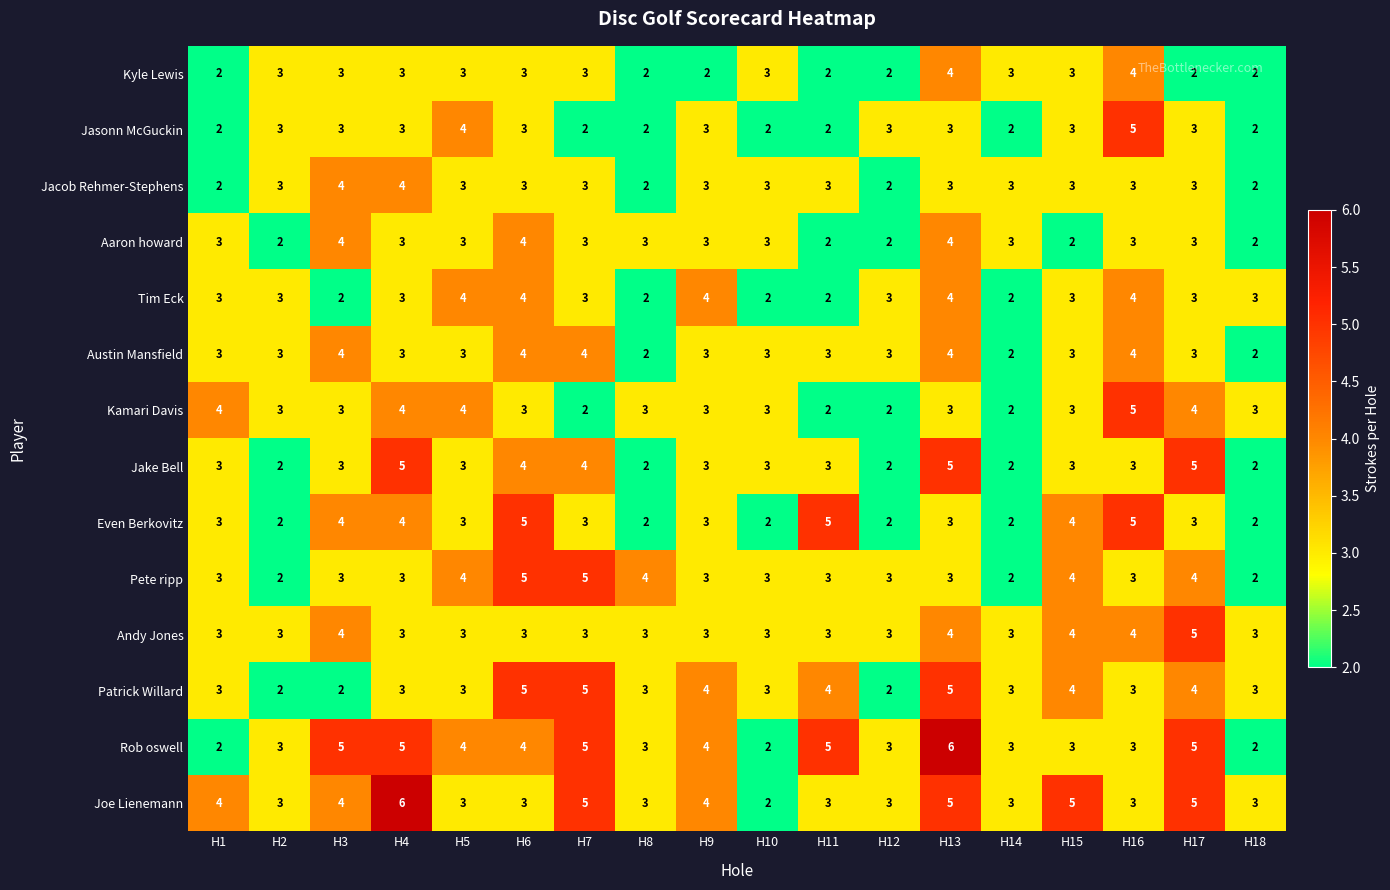

True or false: Jasonn McGuckin has a value of 7 at H16.

False